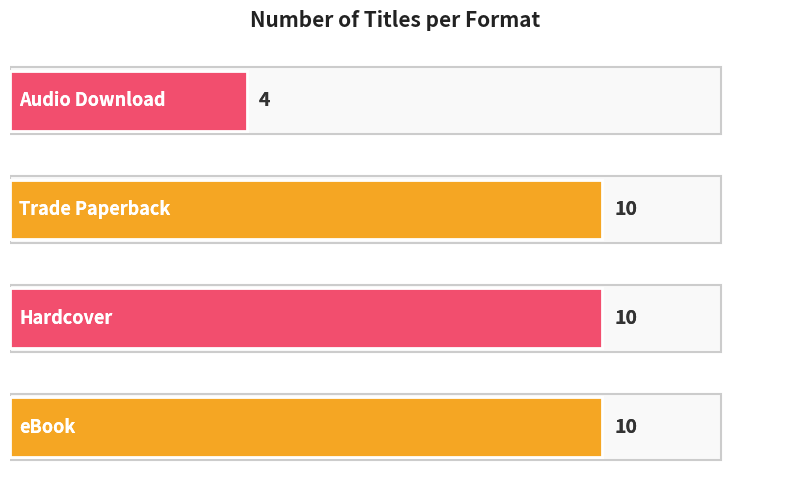

True or false: the data shows 10 at 4.

True